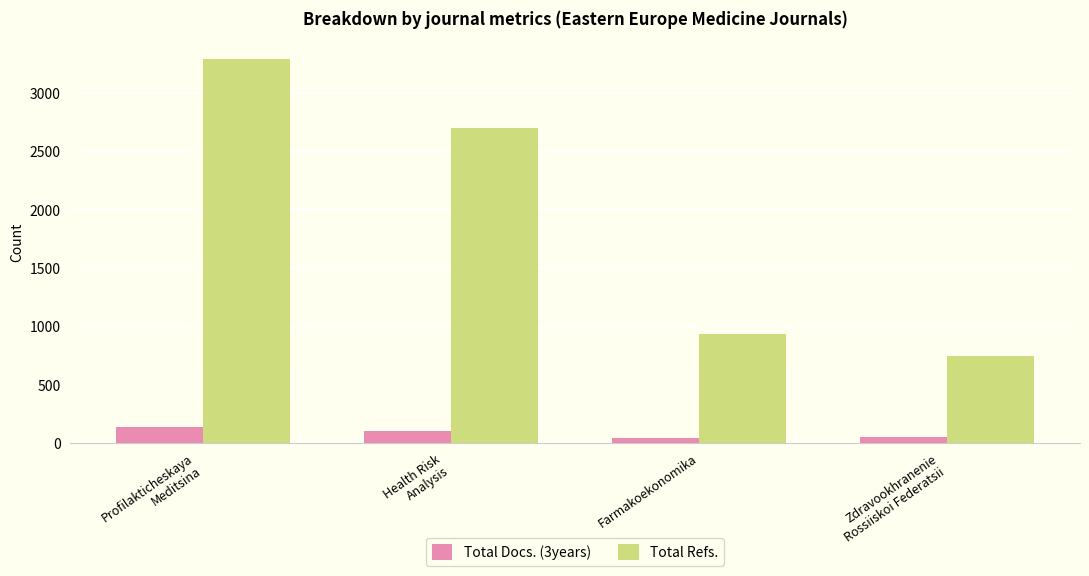

Rank the series by their maximum value, from lowest to highest.

Total Docs. (3years), Total Refs.